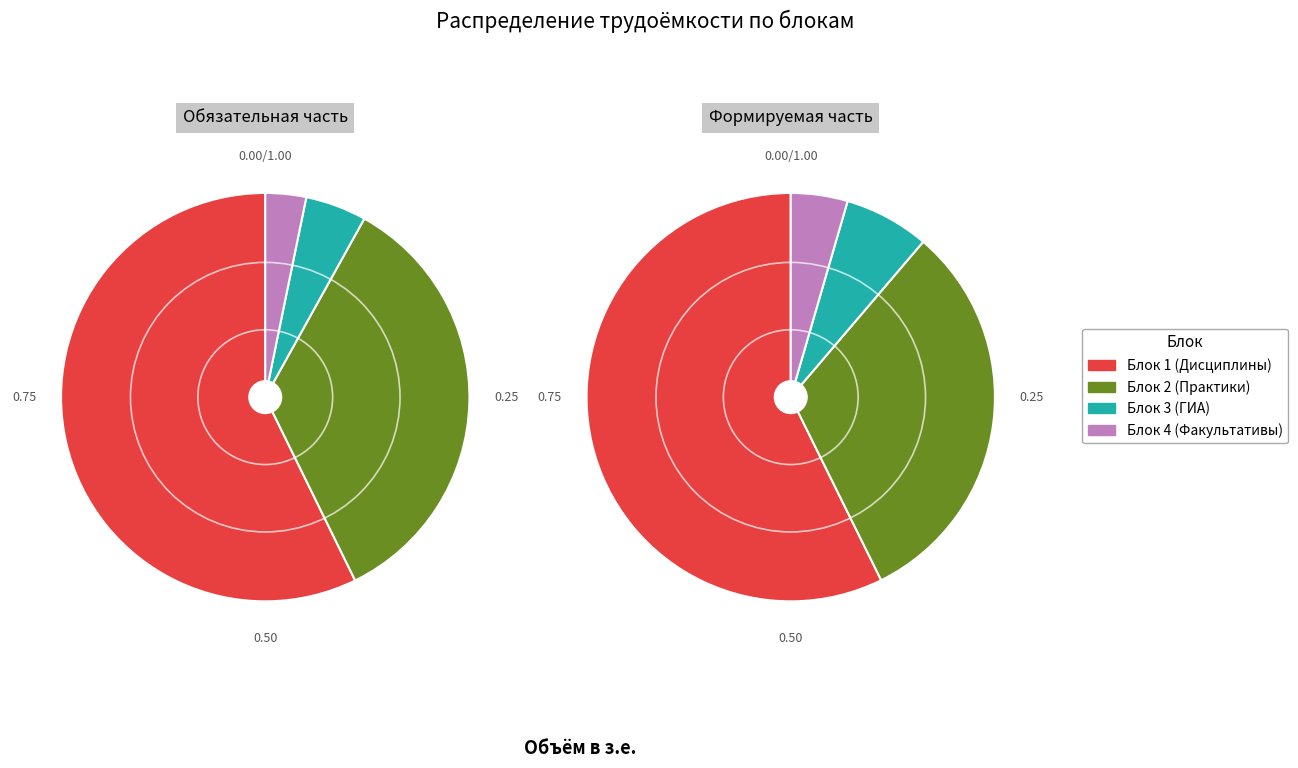

True or false: Блок 4.Факультативы accounts for 3% of the total.

True